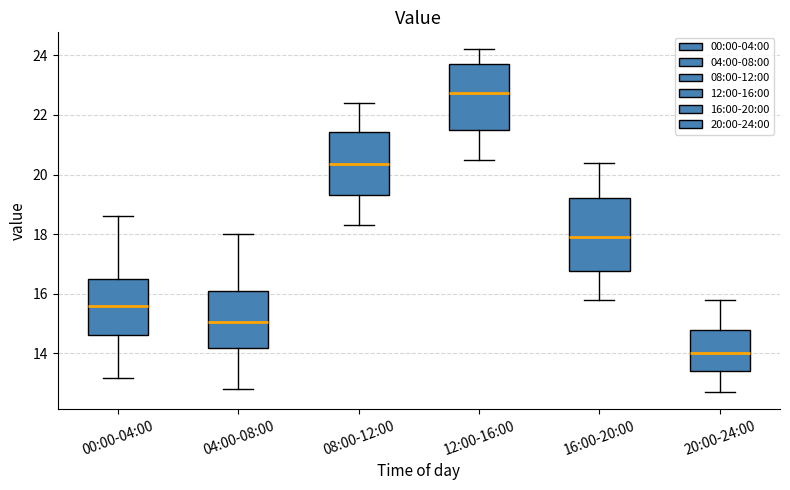

Reading left to right, transcribe this box plot: for each box, give where its median line is, the range the box spans, and where its two whiskers end, as read against the y-axis. The values are not printed on the chart, so give them approximately, as read against the axis.

00:00-04:00: median 15.6, box 14.6 to 16.4, whiskers 13.2 to 18.6
04:00-08:00: median 15.0, box 14.2 to 16.2, whiskers 12.8 to 18.0
08:00-12:00: median 20.4, box 19.4 to 21.4, whiskers 18.4 to 22.4
12:00-16:00: median 22.8, box 21.6 to 23.8, whiskers 20.6 to 24.2
16:00-20:00: median 18.0, box 16.8 to 19.2, whiskers 15.8 to 20.4
20:00-24:00: median 14.0, box 13.4 to 14.8, whiskers 12.8 to 15.8